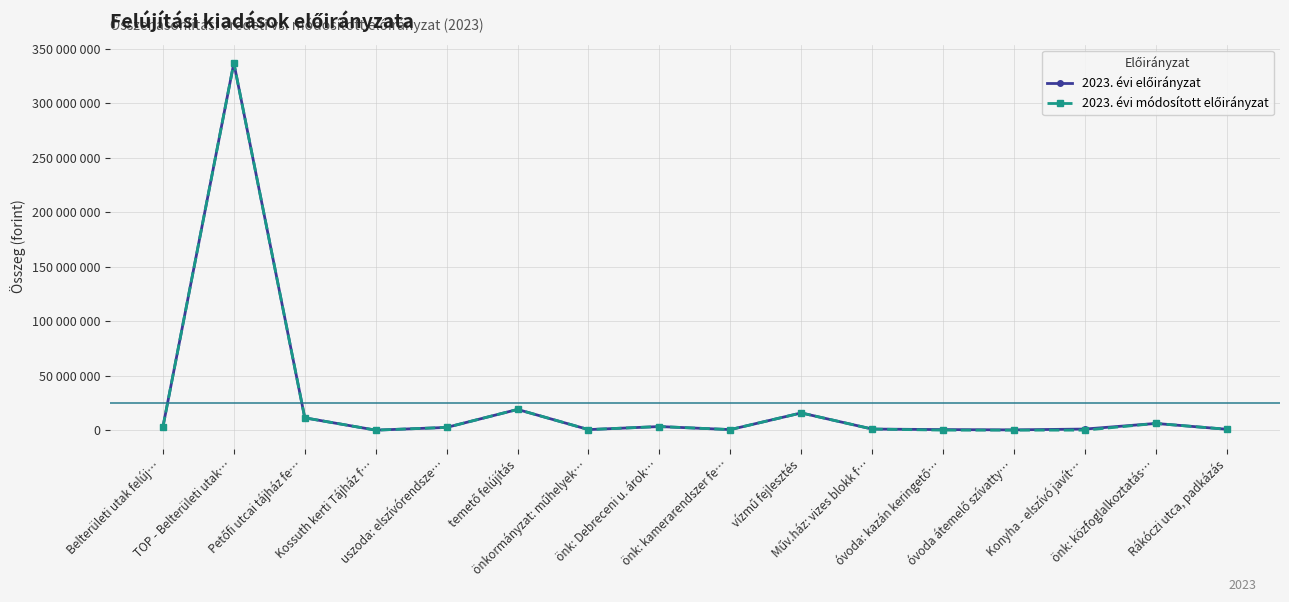

Is this an area chart (filled region under the line)?

No